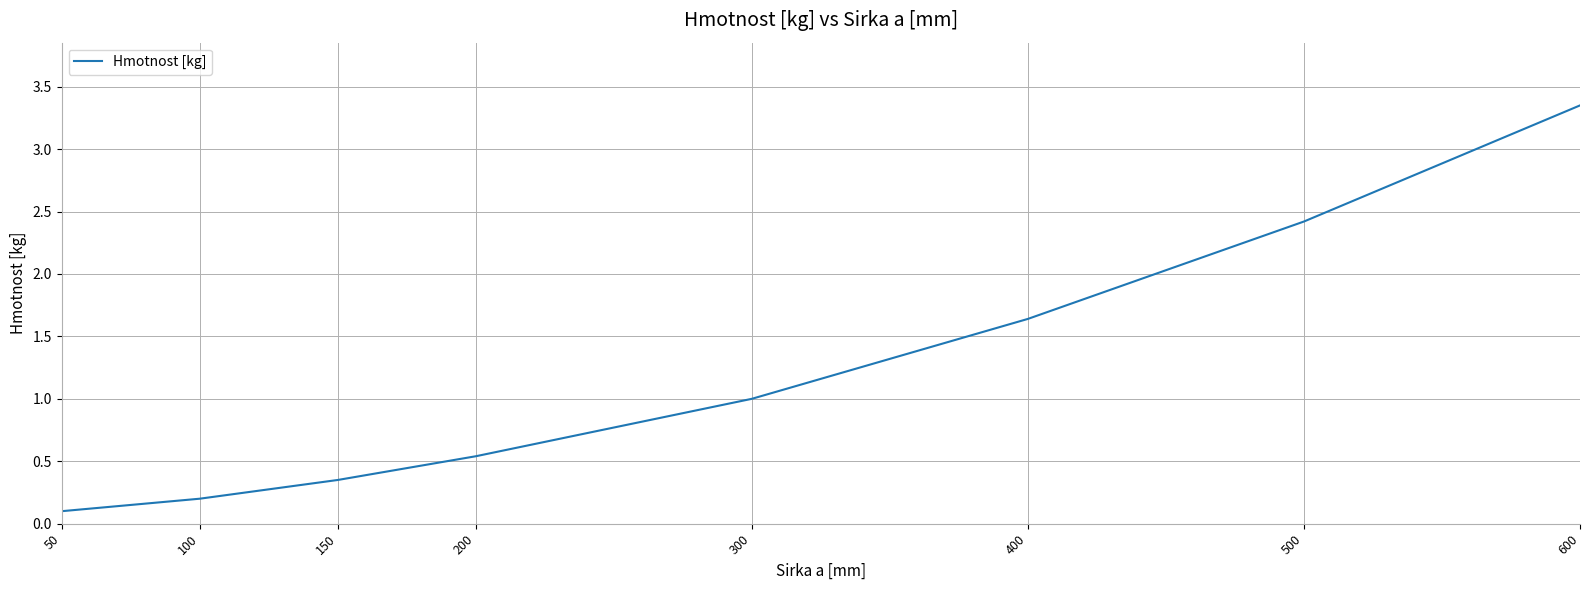

What is the change in value from 150 to 500?

+2.1